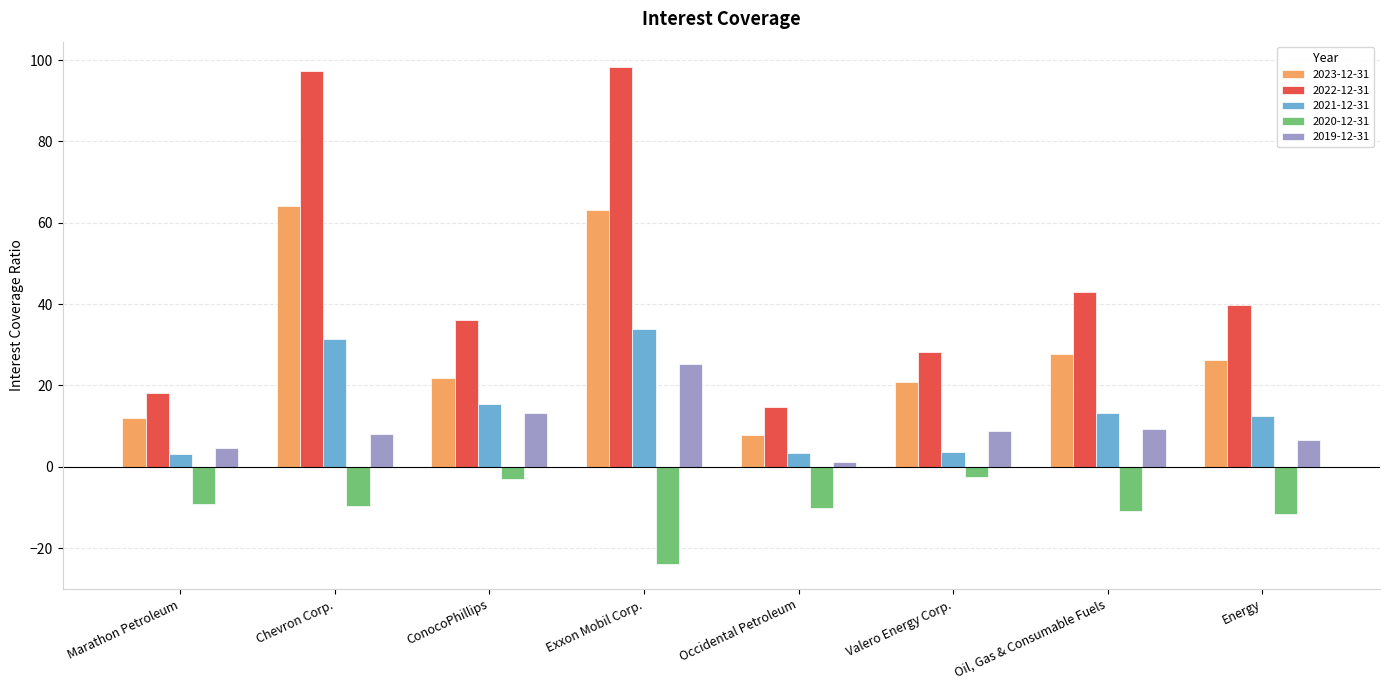

The 2022-12-31 series shows 18.1 at Marathon Petroleum. True or false?

True